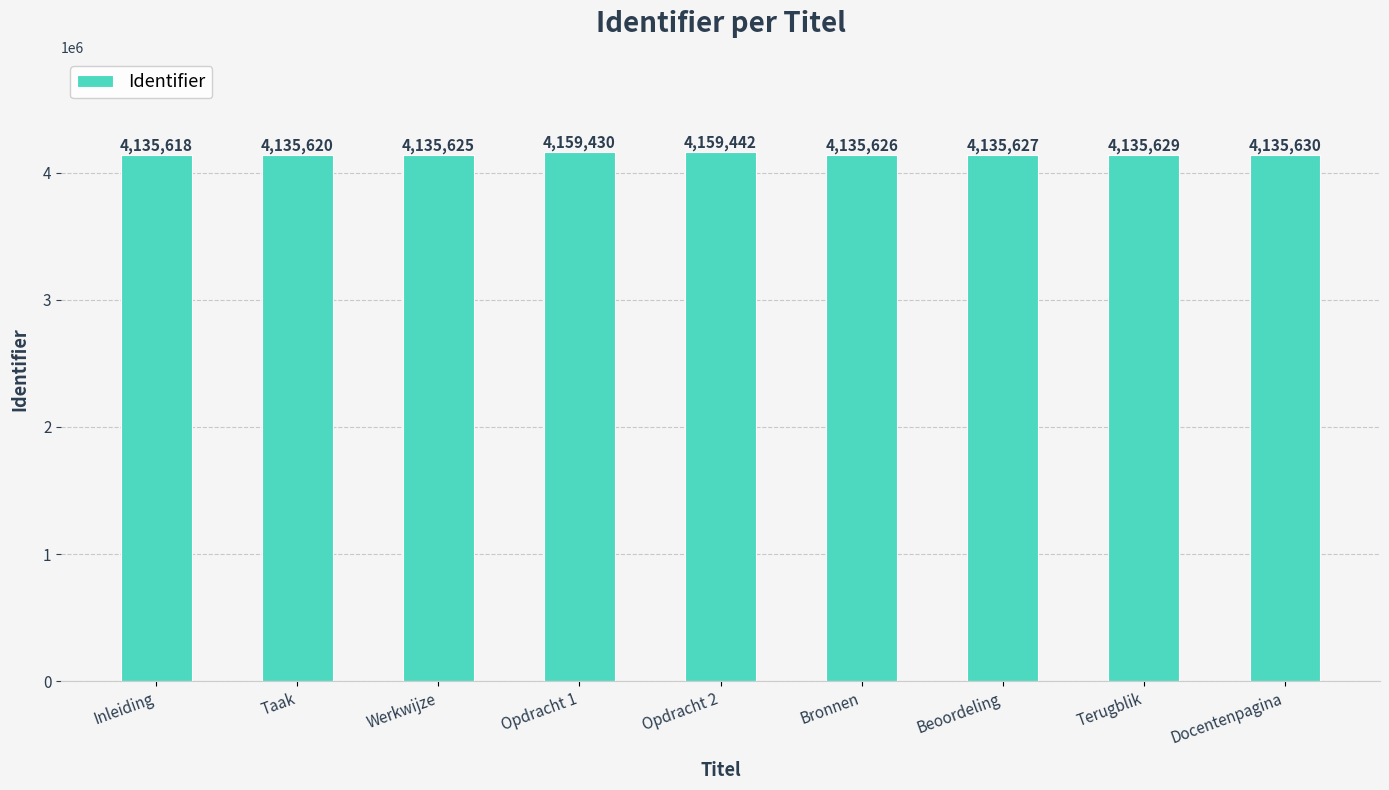

Reading left to right, what are all the values shown in this chart?

4135618	4135620	4135625	4159430	4159442	4135626	4135627	4135629	4135630